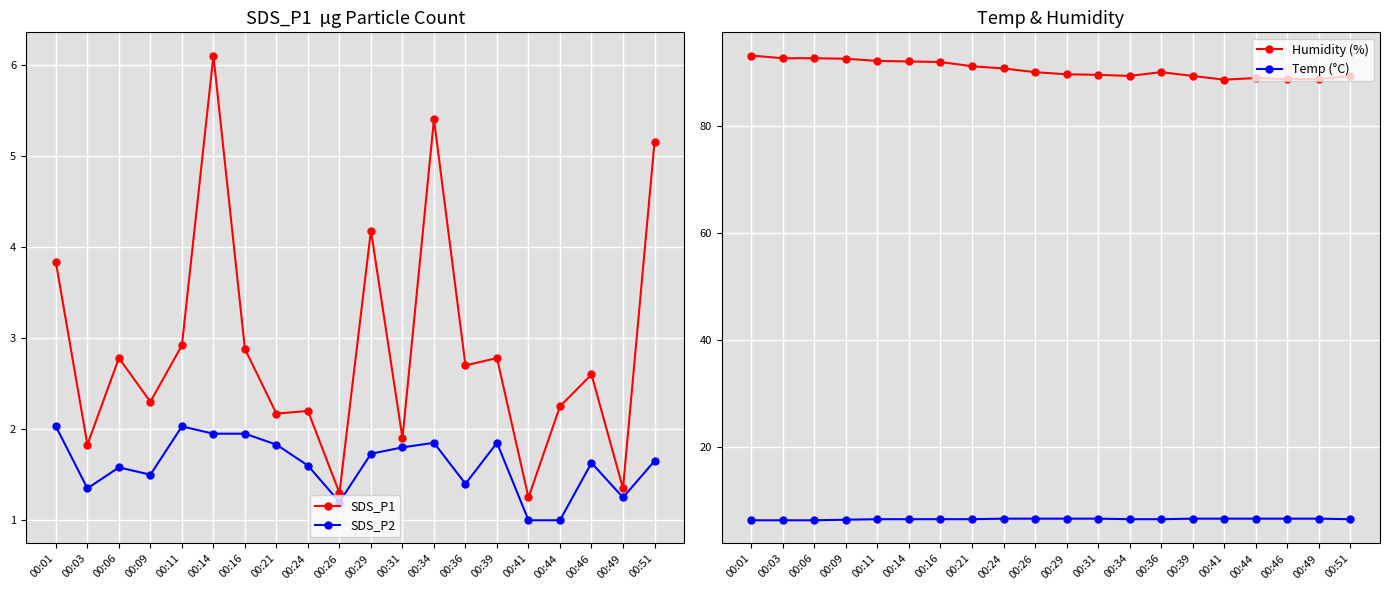

True or false: SDS_P2 has more than 0 interior local peaks.

True